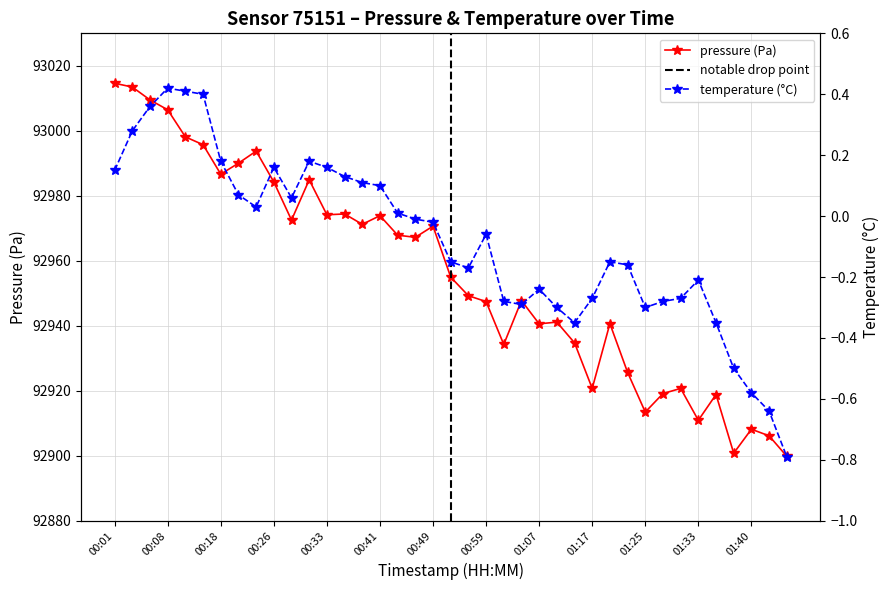

Which series has the widest spread of values?

pressure